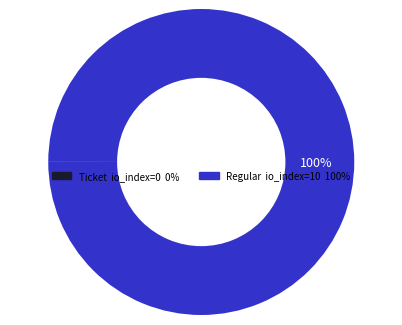

True or false: Regular accounts for 100% of the total.

True